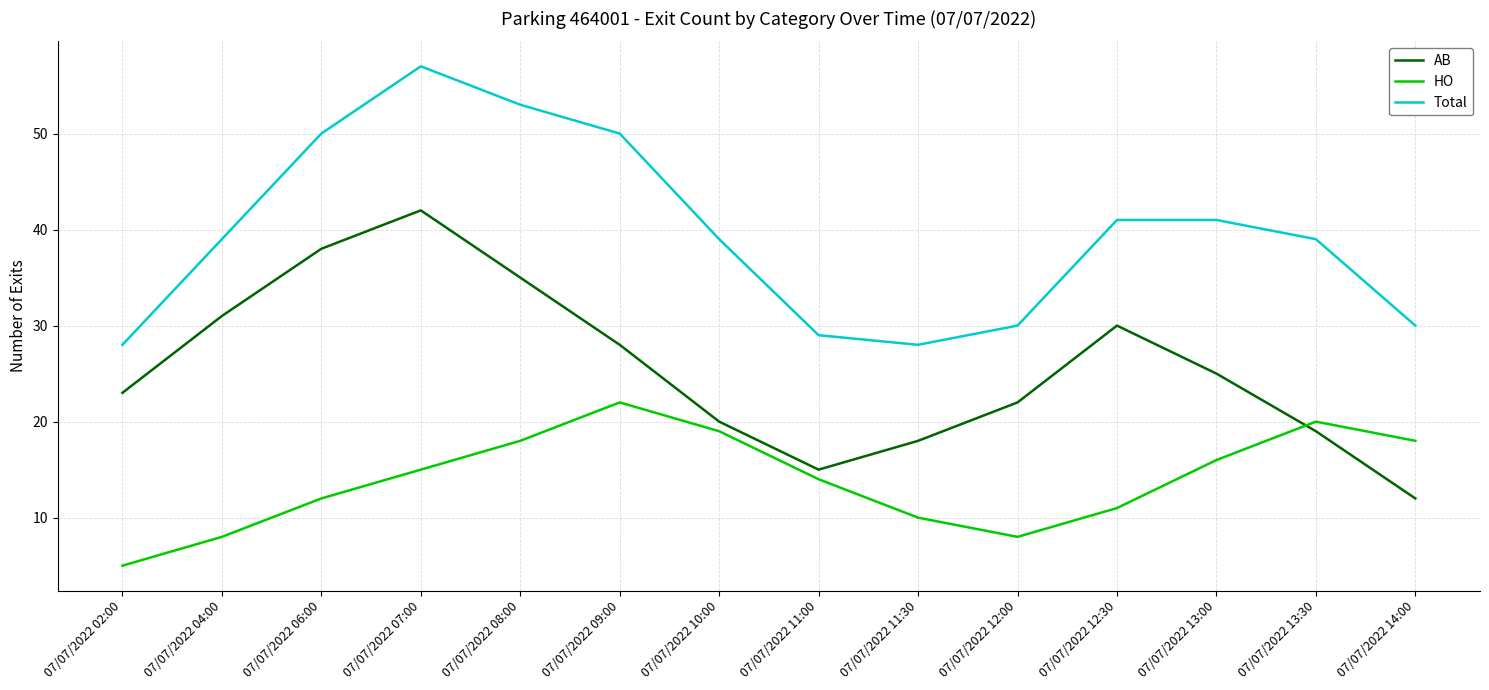

Reading left to right, transcribe all the data shown in this chart.

AB: 23	31	38	42	35	28	20	15	18	22	30	25	19	12
HO: 5	8	12	15	18	22	19	14	10	8	11	16	20	18
Total: 28	39	50	57	53	50	39	29	28	30	41	41	39	30